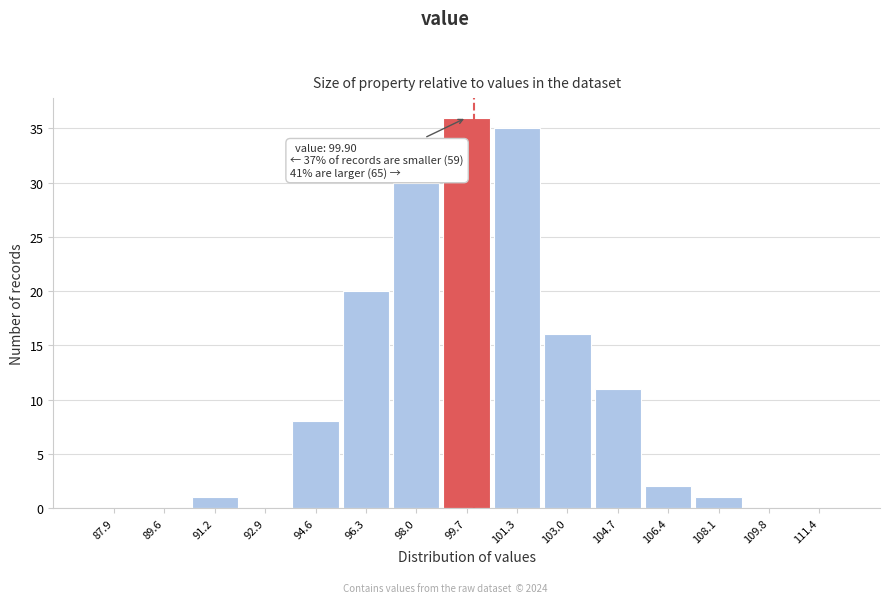

Over which range of the x-axis is the bar tallest?

98.8 to 100.6